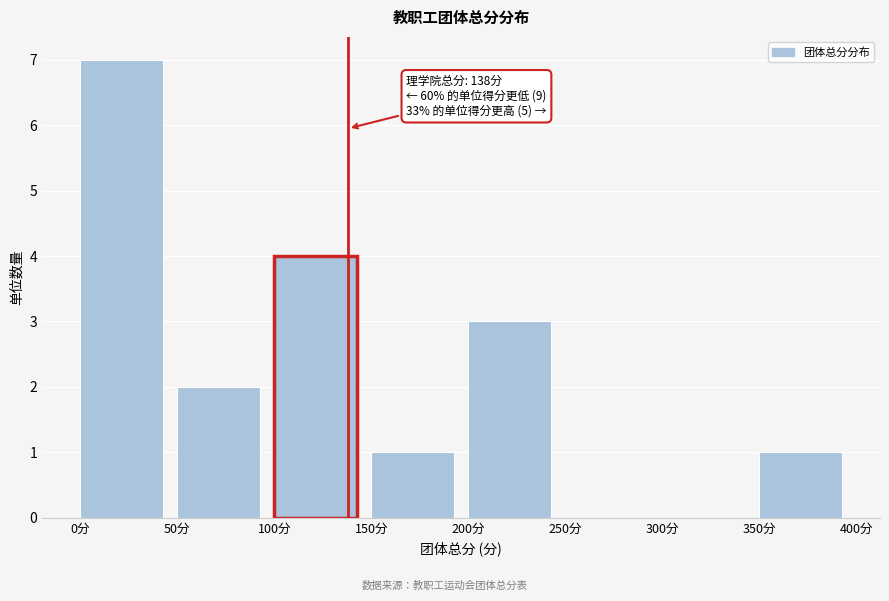

Which range on the x-axis has the tallest bar?

0 to 50